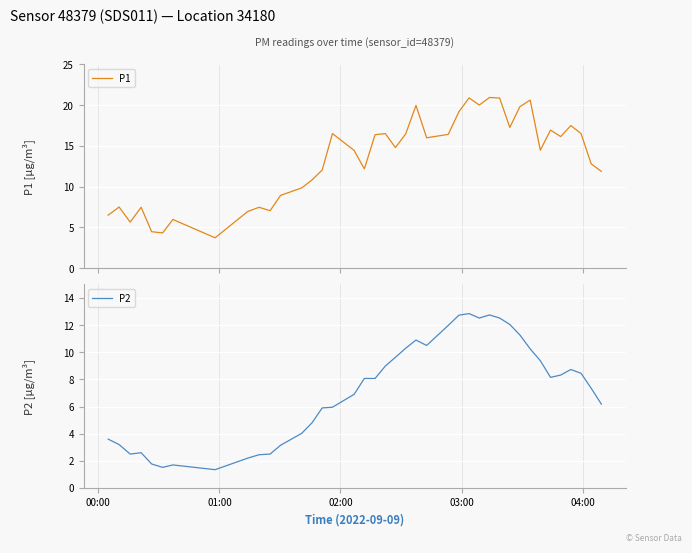

Is the value of P1 at 22 greater than the value of P2 at 25?

Yes